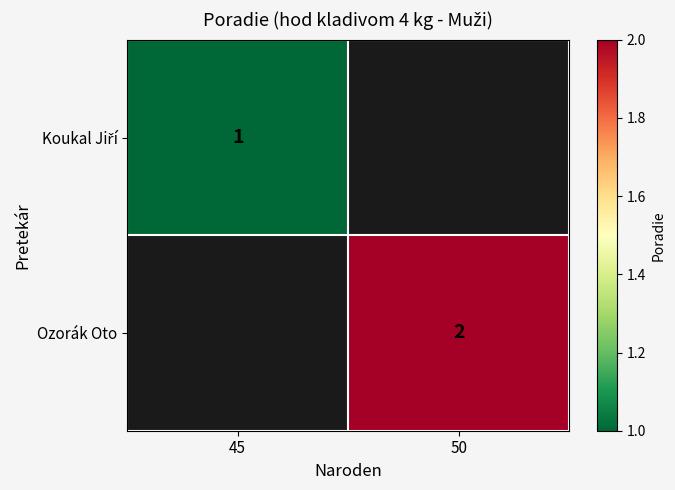

The value of Ozorák Oto at 50 is 2. True or false?

True